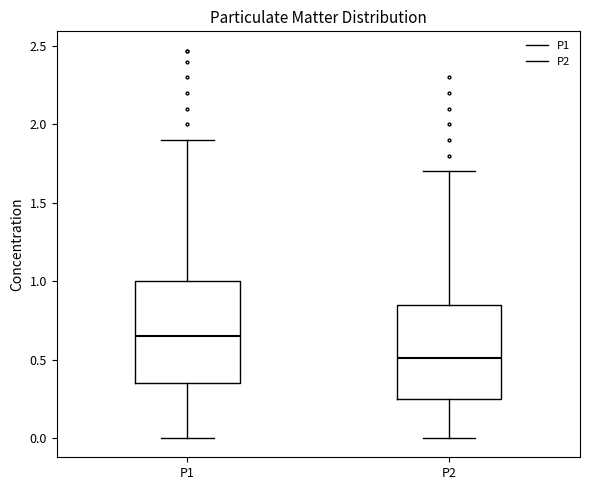

Which box is the tallest, from its lower edge to its upper edge?

P1